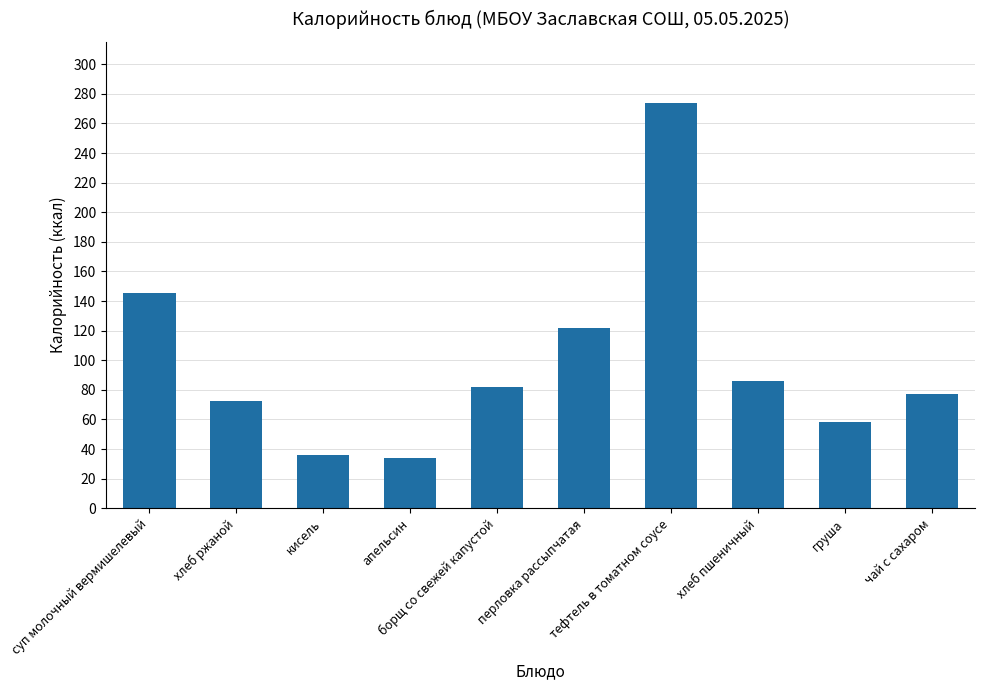

How many categories are shown in the chart?

10